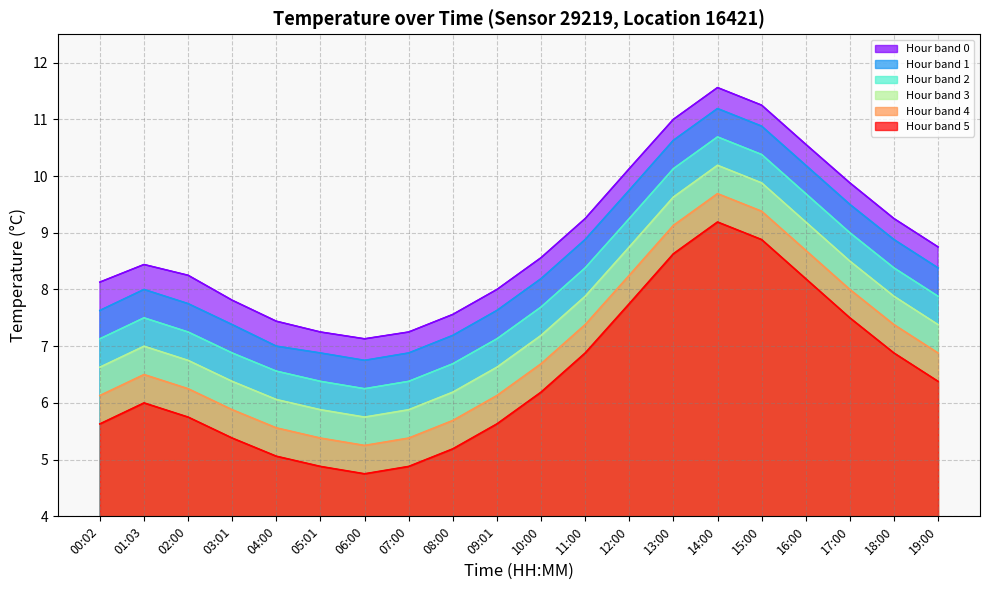

List the labels in order of temp_05 value, smallest first.

06:00, 05:01, 07:00, 04:00, 08:00, 03:01, 00:02, 09:01, 02:00, 01:03, 10:00, 19:00, 11:00, 18:00, 17:00, 12:00, 16:00, 13:00, 15:00, 14:00